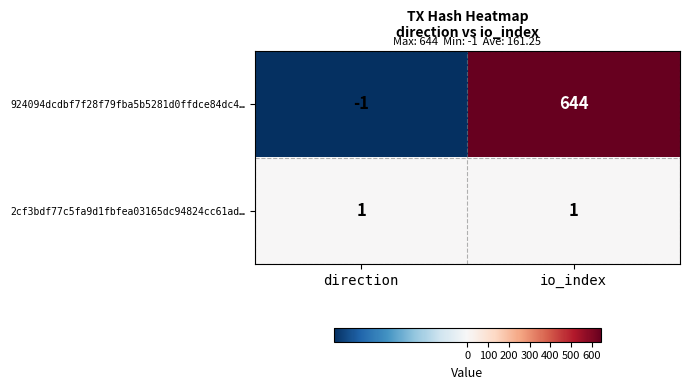

How many categories are shown in the chart?

2